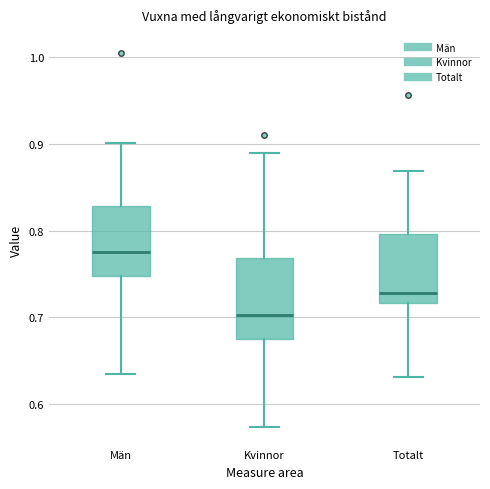

Which box is the tallest, from its lower edge to its upper edge?

Kvinnor